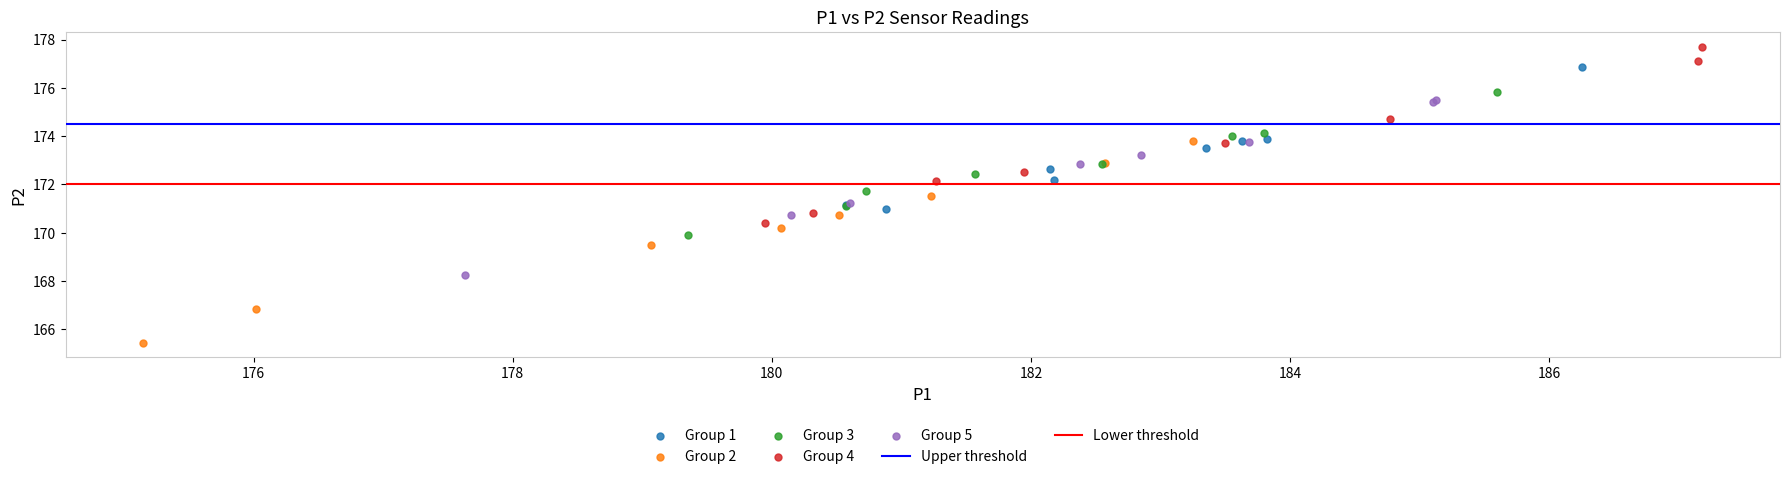

Which series contains the lowest Y value?

Group 2